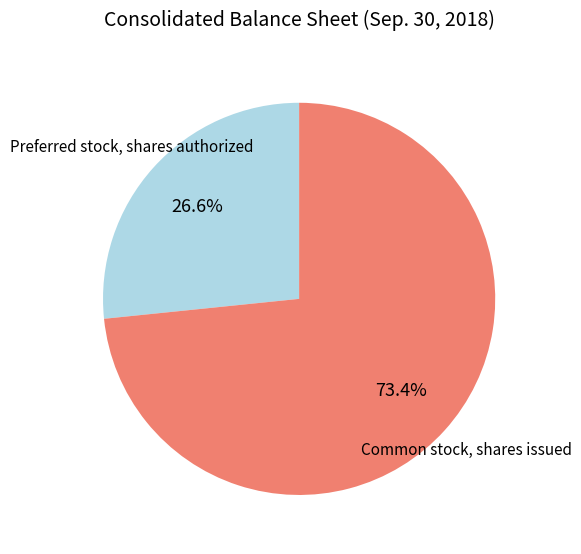

How many segments does this pie chart have?

2